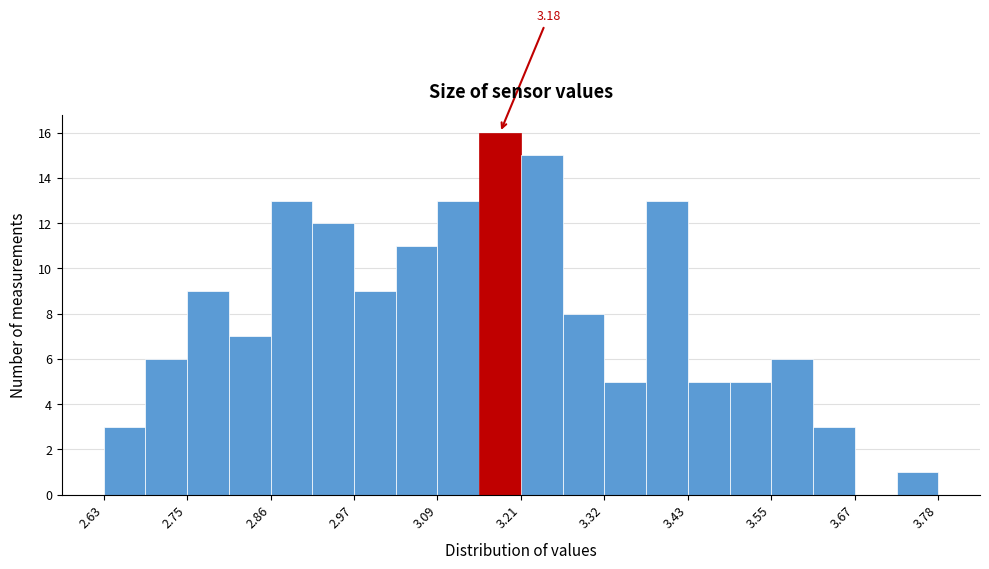

Read against the x-axis, roughly where is the centre of the tallest bar?

3.18